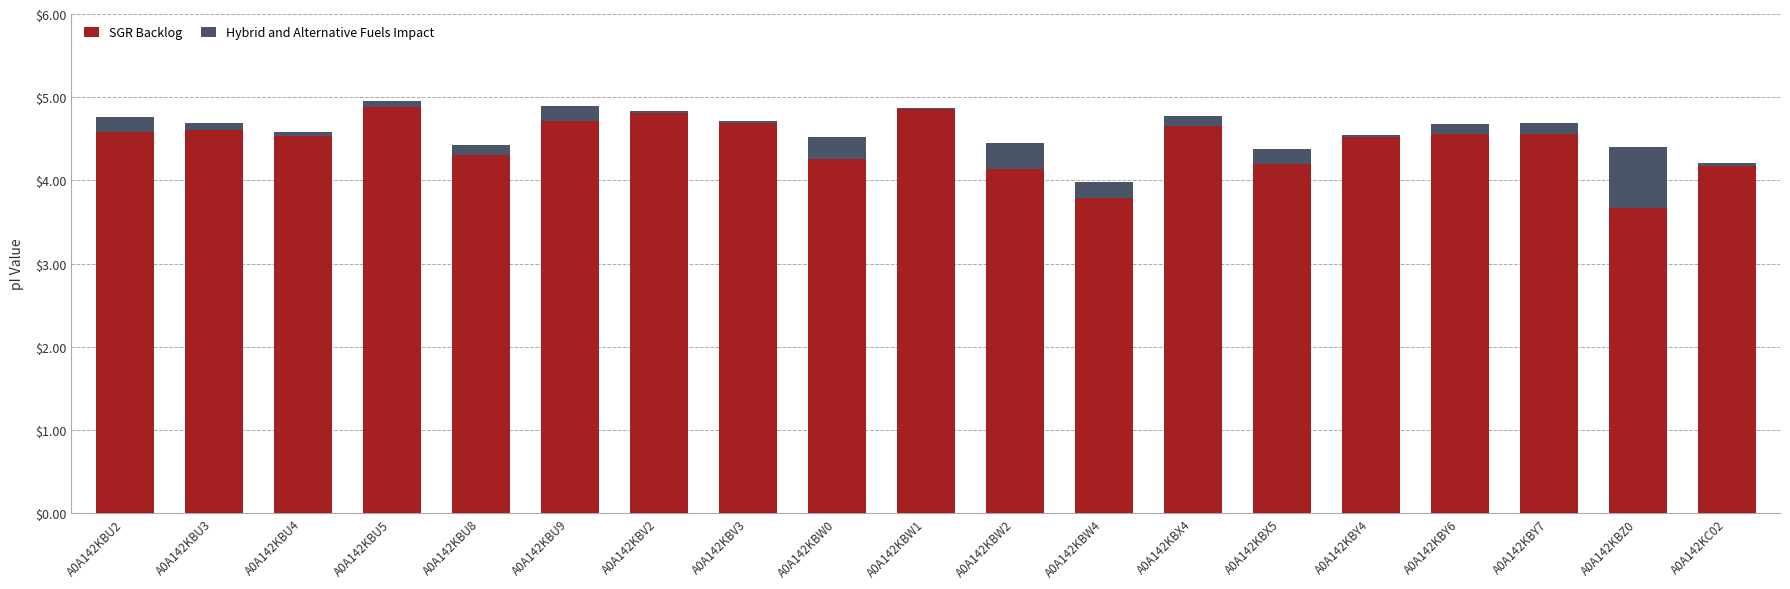

What is the difference between the maximum and minimum values in the Hybrid and Alternative Fuels Impact series?

0.7